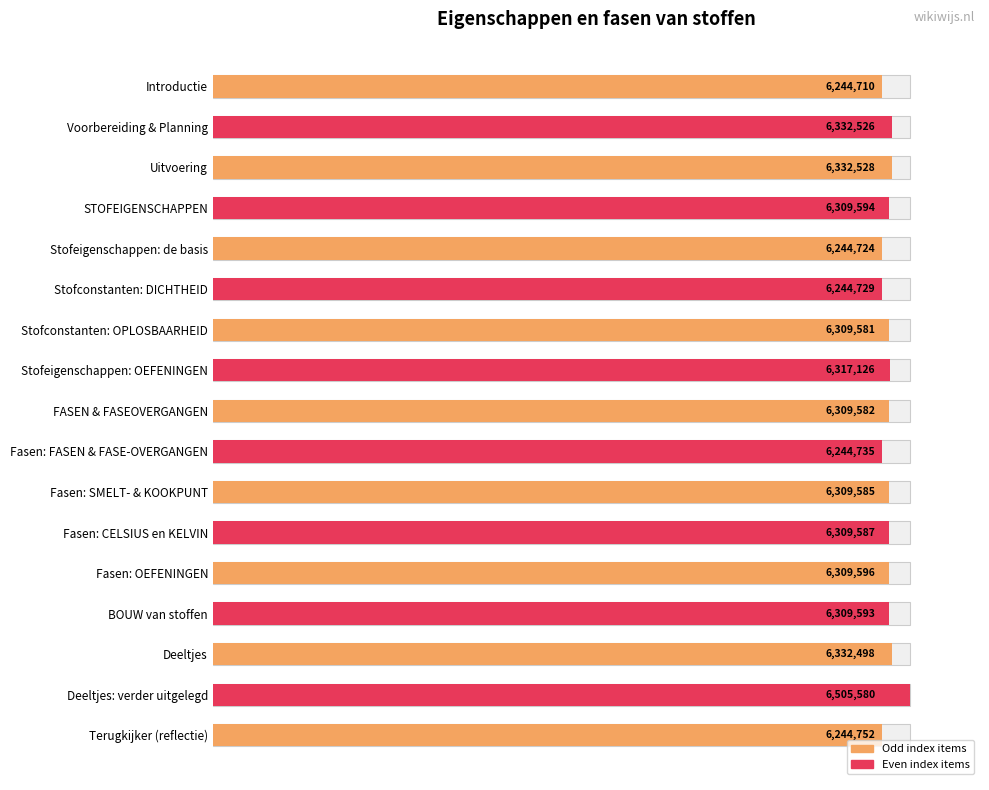

How many bars are there in total?

17